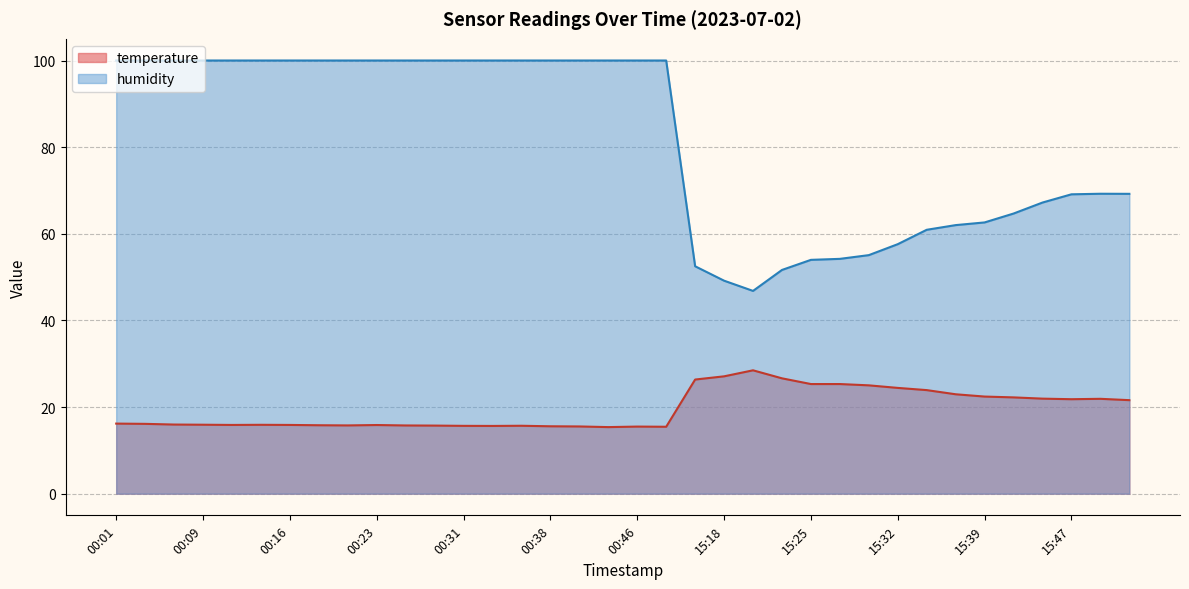

True or false: temperature has more than 0 points higher than both neighbors.

True